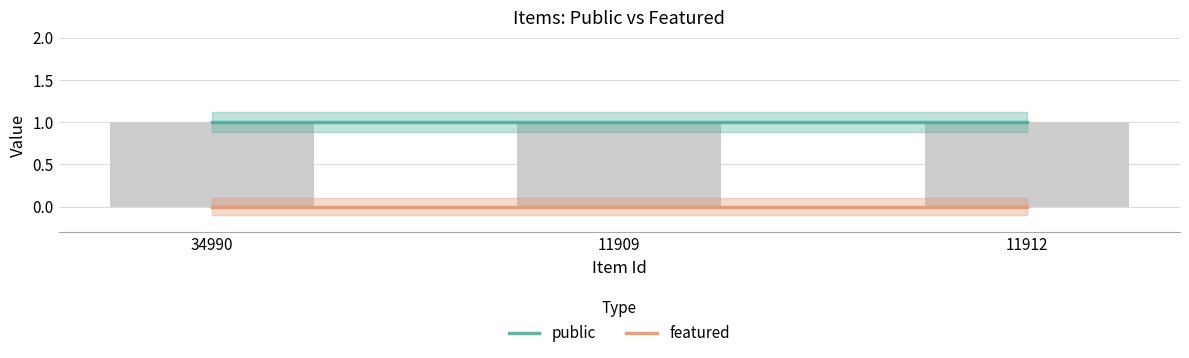

Which series changed the most between 34990 and 11912?

public